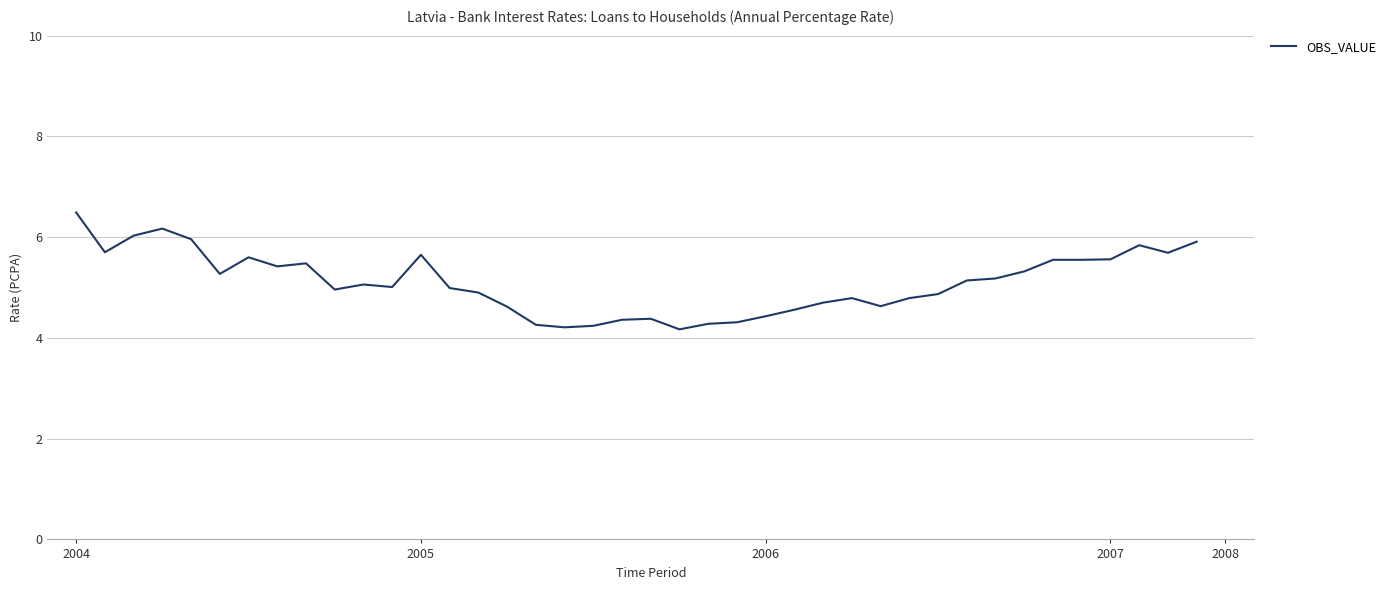

What is the maximum value shown in the chart?

6.5